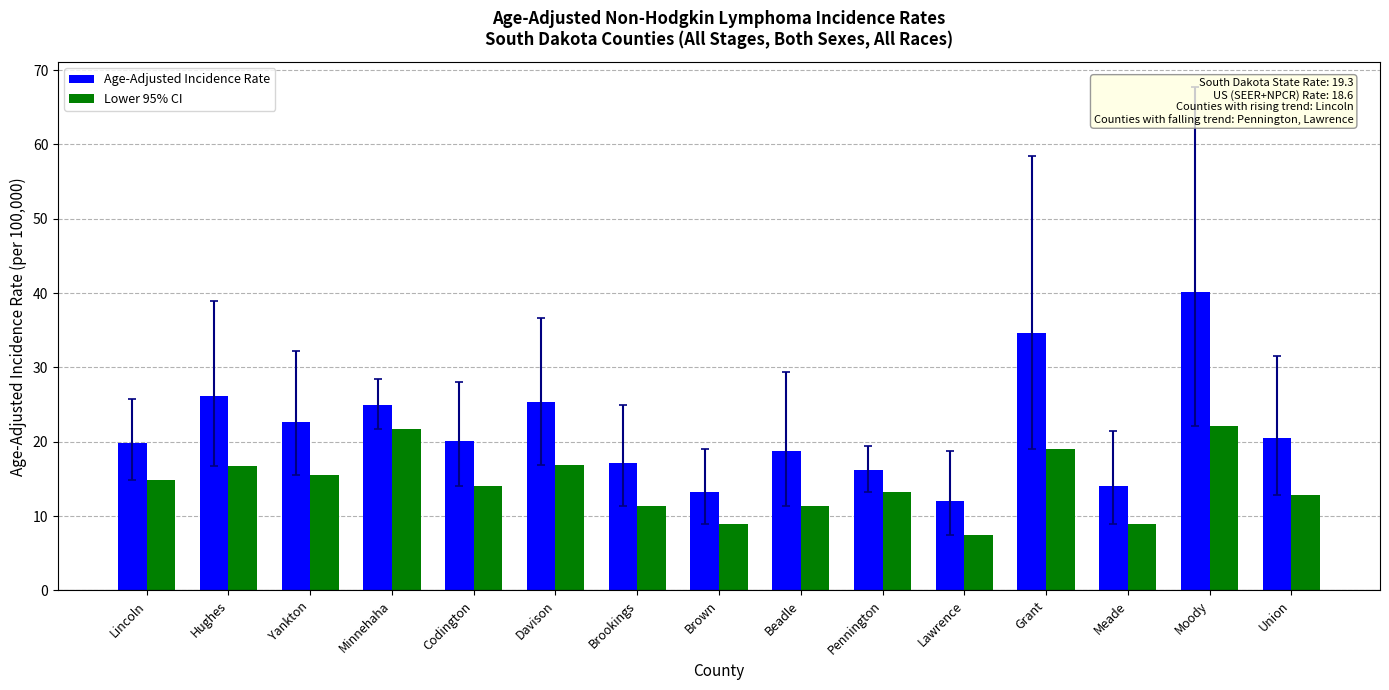

How many data points does each series have?

15